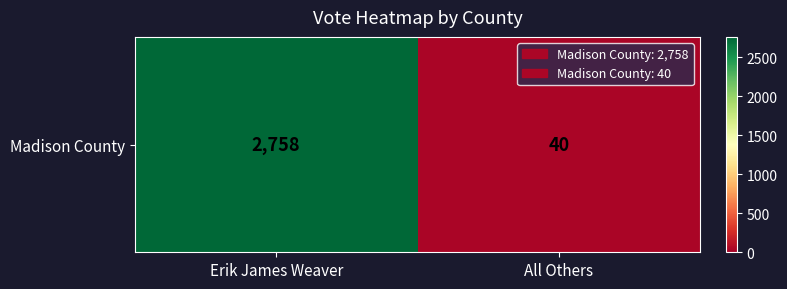

Rank the categories by value from highest to lowest.

Erik James Weaver, All Others